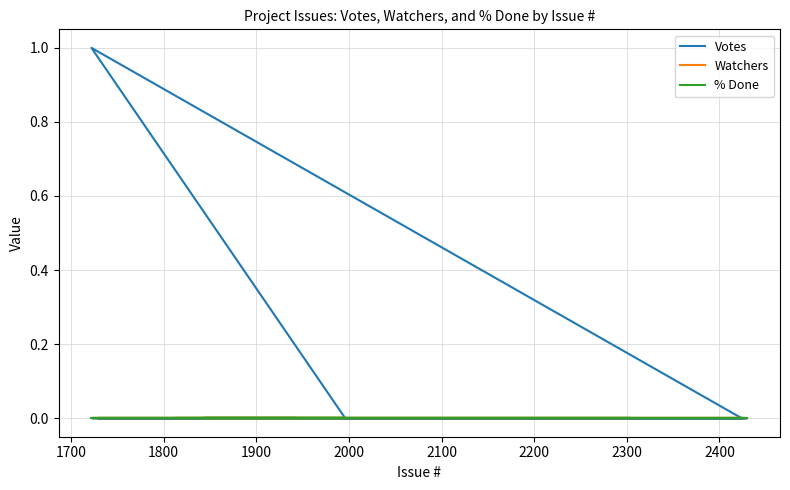

Is the value of Watchers at 1900 greater than the value of % Done at 18?

No